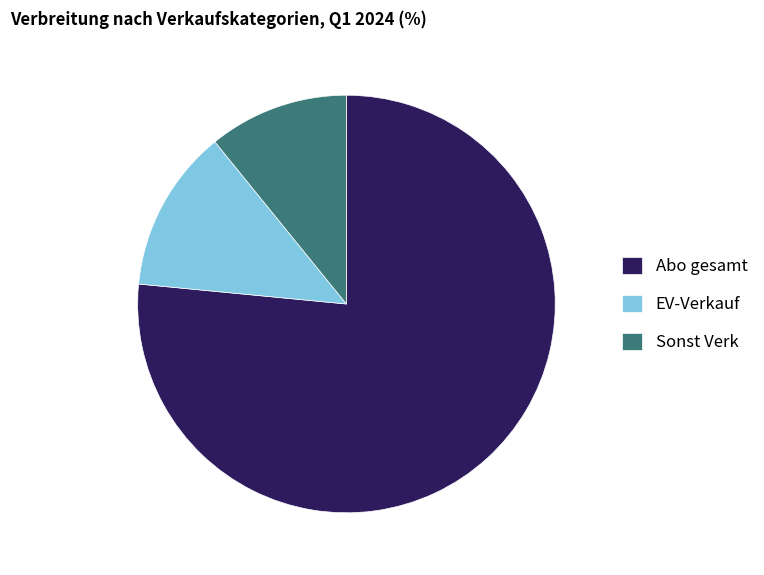

How many slices are in this pie chart?

3